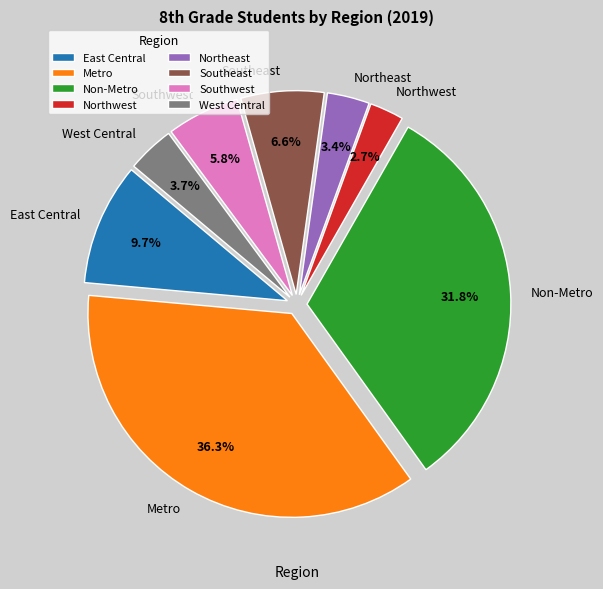

Count the number of slices in the pie.

8